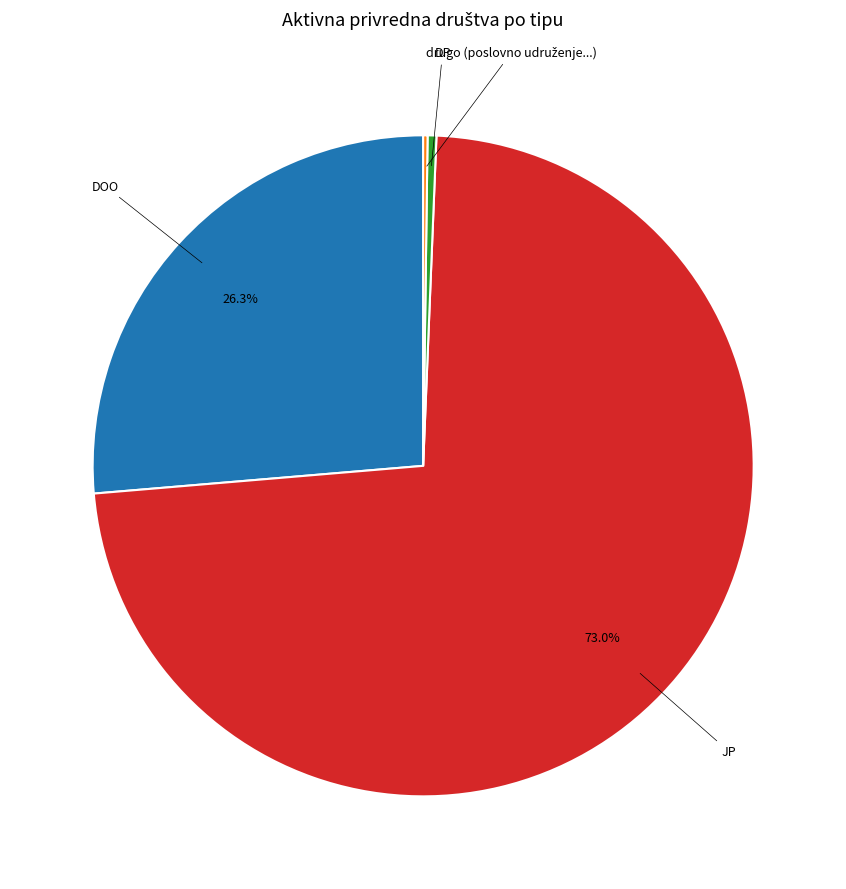

Is there a majority slice in this chart?

Yes